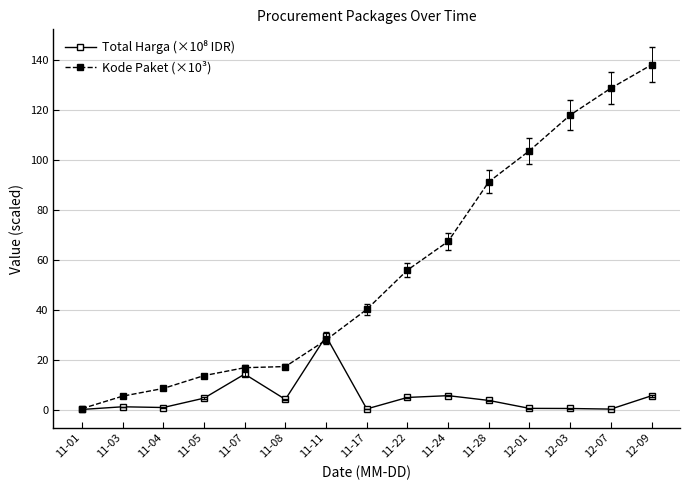

What is the greatest value displayed?

137.9